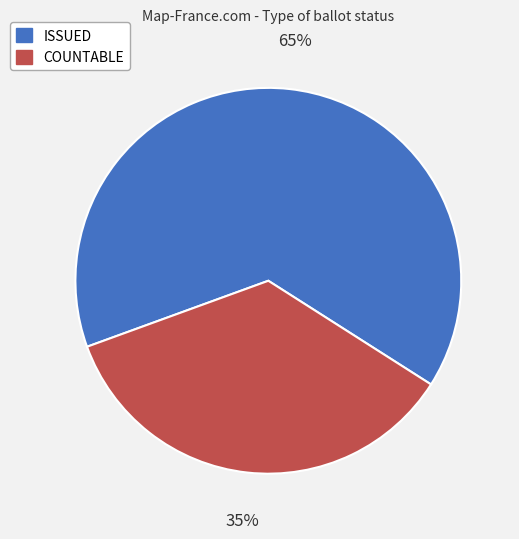

To the nearest percent, what is the combined percentage of COUNTABLE and ISSUED?

100%